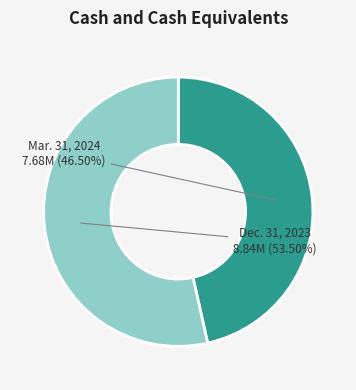

To the nearest percent, what is the difference between the Dec. 31, 2023 and Mar. 31, 2024 slice percentages?

7%